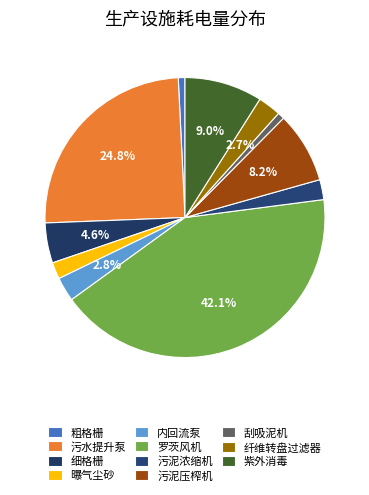

What percentage is NOT represented by 紫外消毒?

91.0%